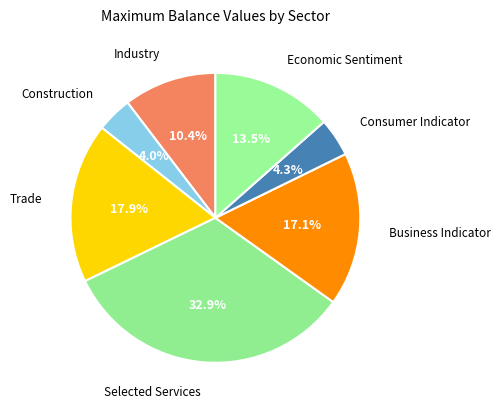

Count the number of slices in the pie.

7